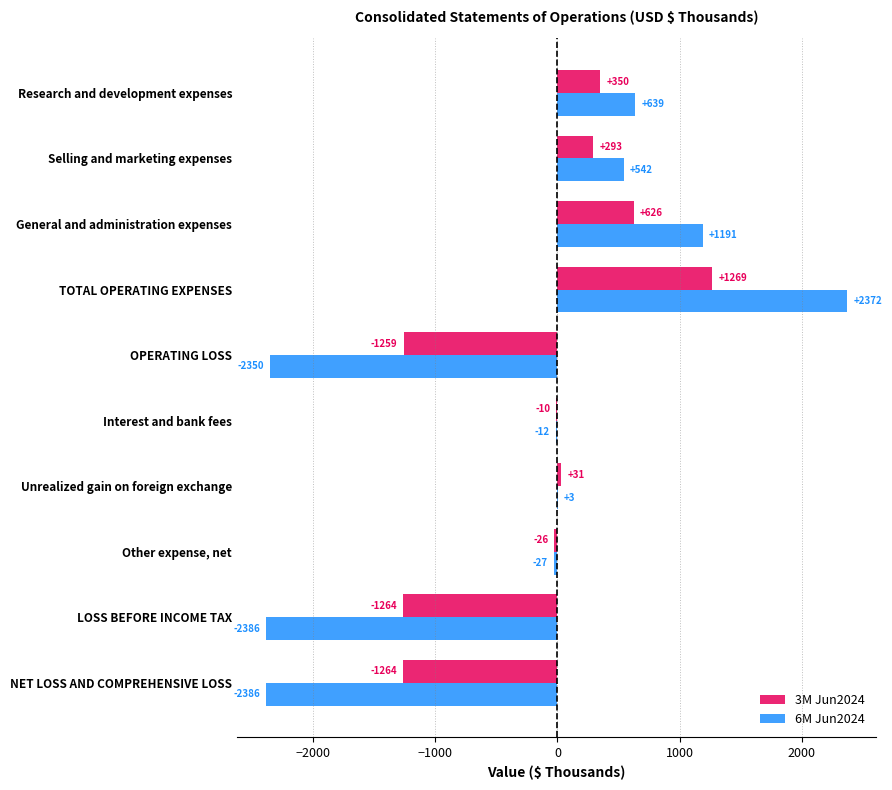

What is the total value across all series at Other expense, net?

-53